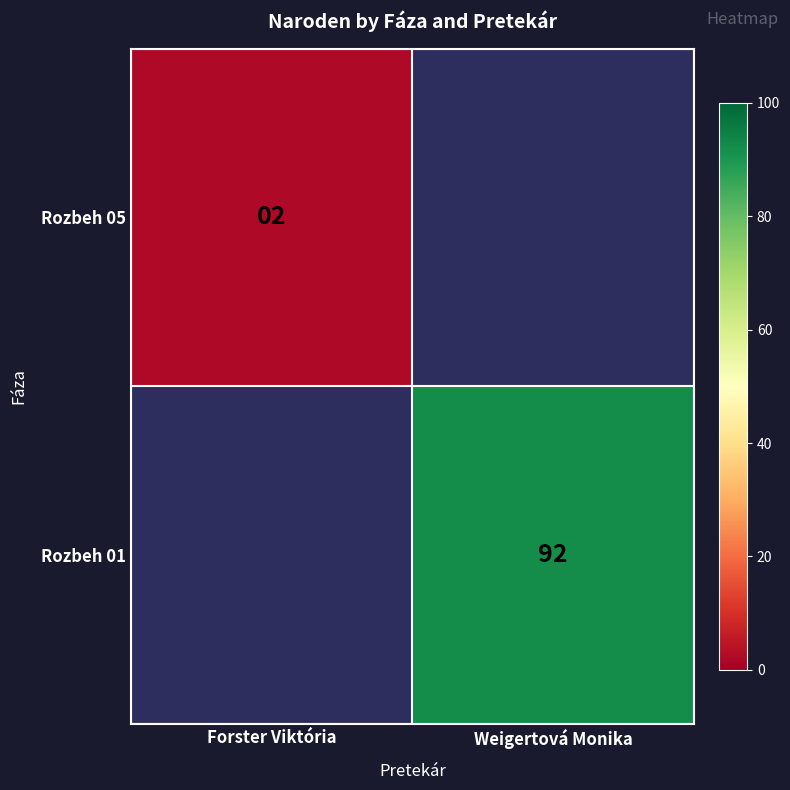

Is it true that Rozbeh 05 equals 3 at Forster Viktória?

False